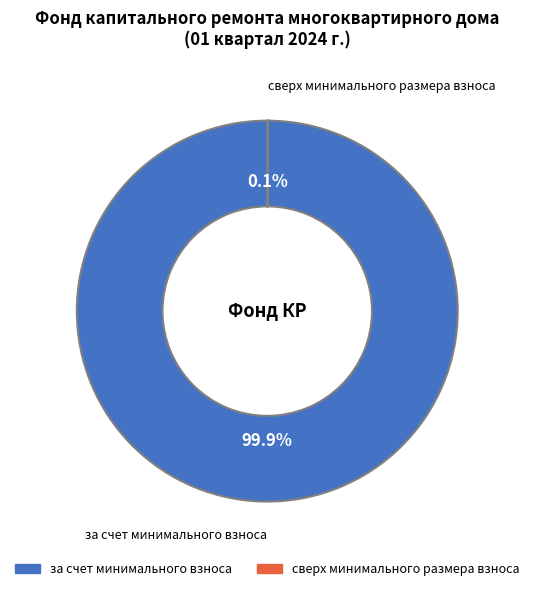

What is the majority slice?

за счет минимального взноса